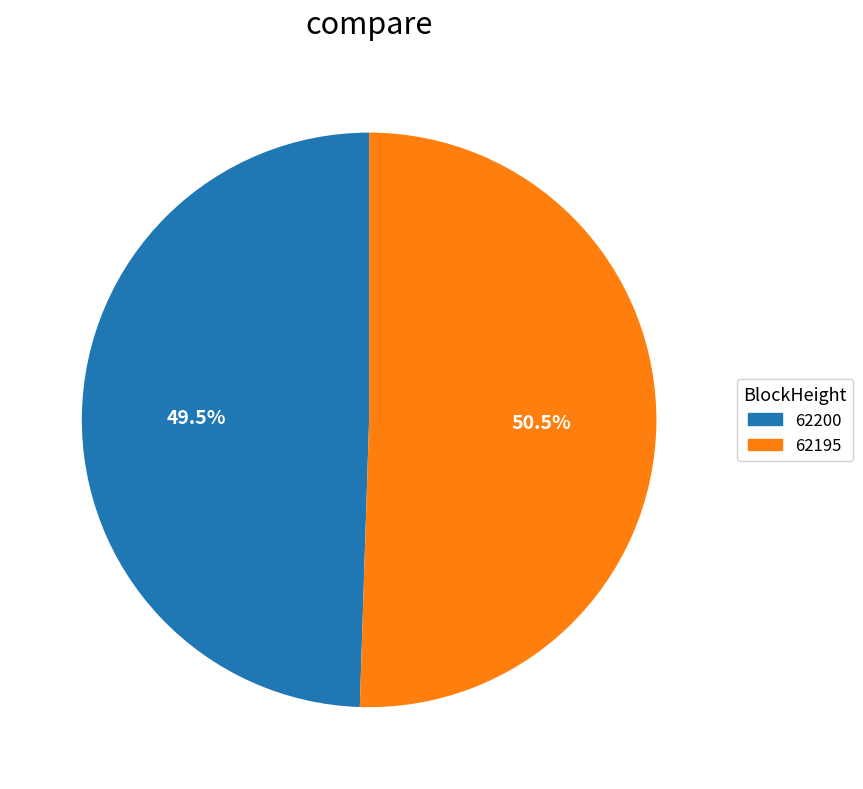

To the nearest percent, what is the average slice percentage?

50%